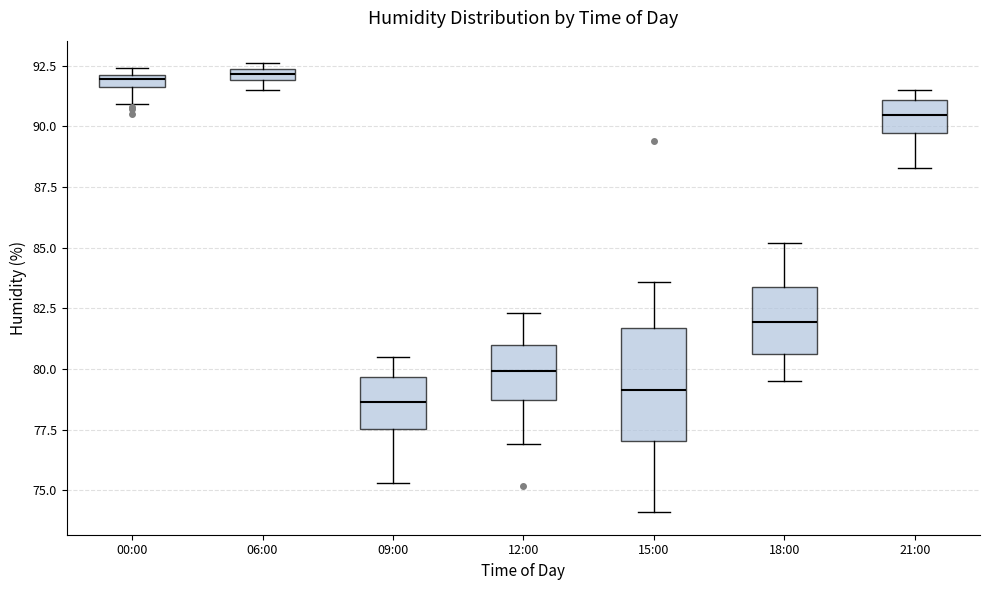

Which box has the lowest median line?

09:00